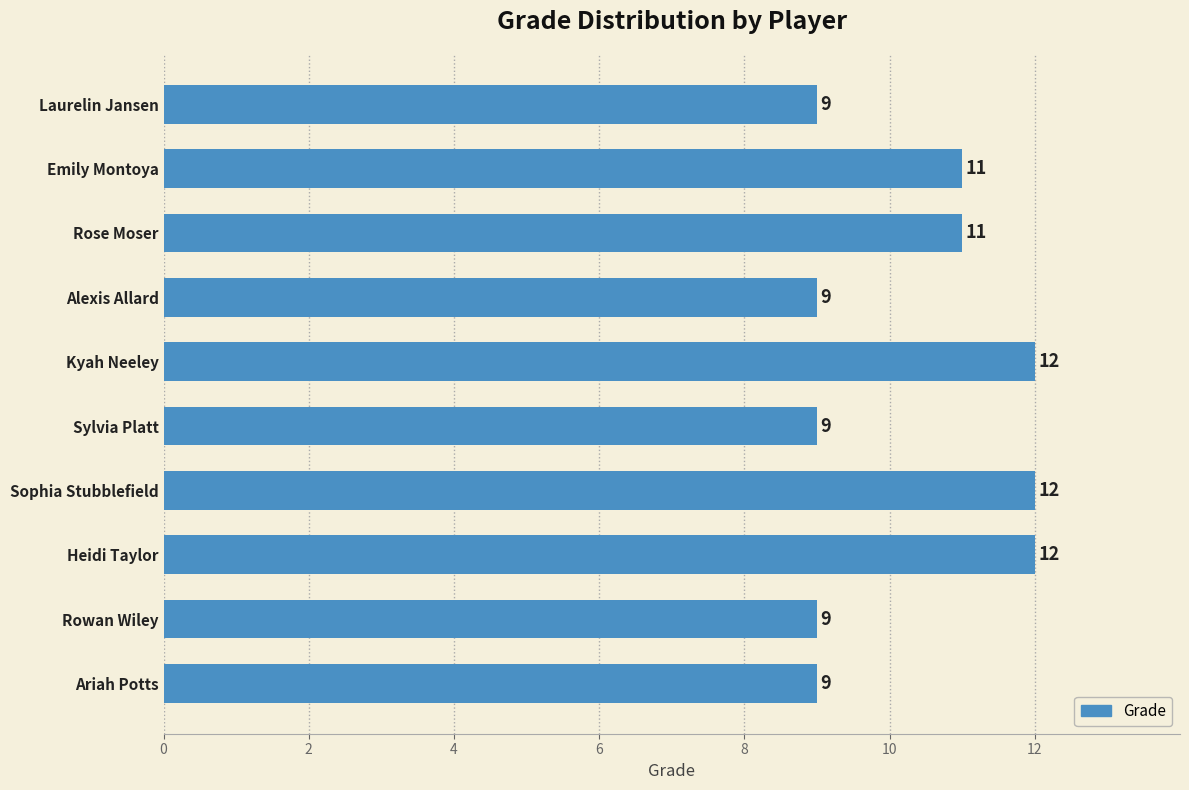

How many bars are there in total?

10